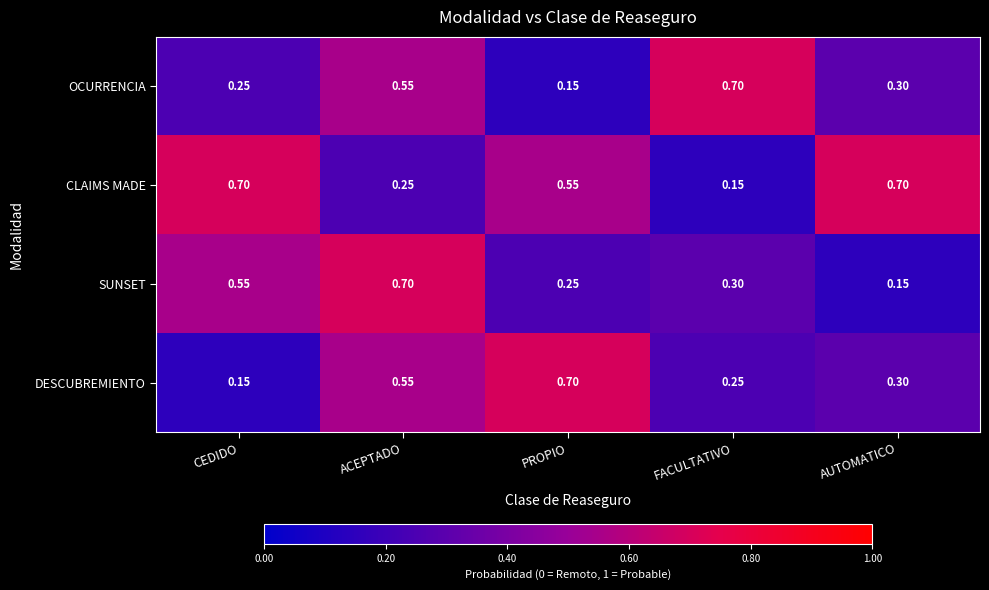

At which label is DESCUBREMIENTO closest to 0?

CEDIDO